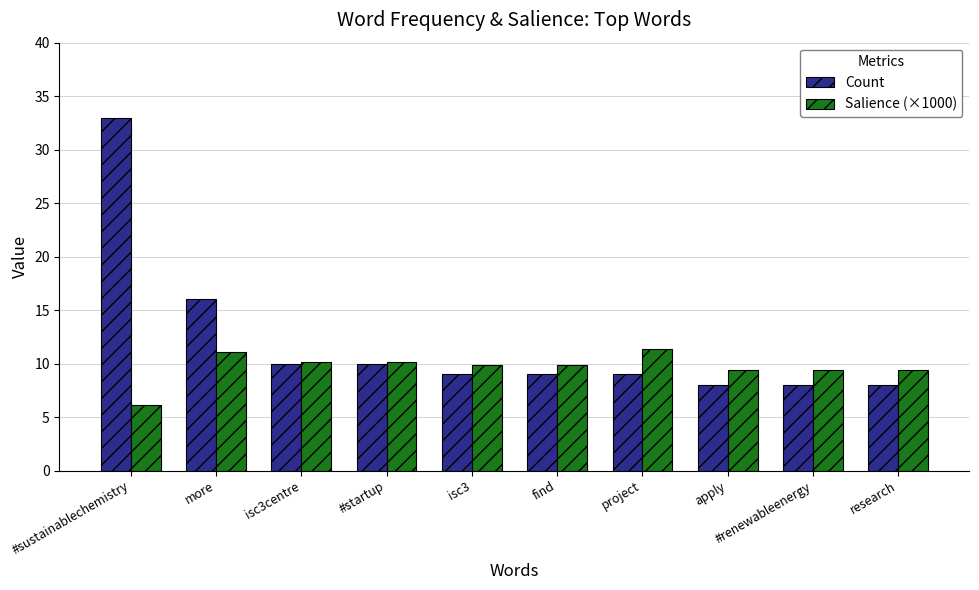

Reading left to right, list all the values displayed in this chart.

Count: #sustainablechemistry=33.0	more=16.0	isc3centre=10.0	#startup=10.0	isc3=9.0	find=9.0	project=9.0	apply=8.0	#renewableenergy=8.0	research=8.0
Salience (×1000): #sustainablechemistry=6.1	more=11.0	isc3centre=10.2	#startup=10.2	isc3=9.8	find=9.8	project=11.4	apply=9.4	#renewableenergy=9.4	research=9.4